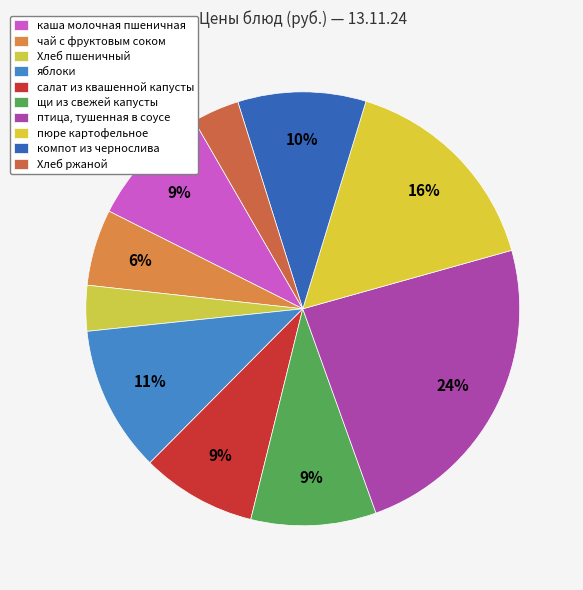

How many segments does this pie chart have?

10